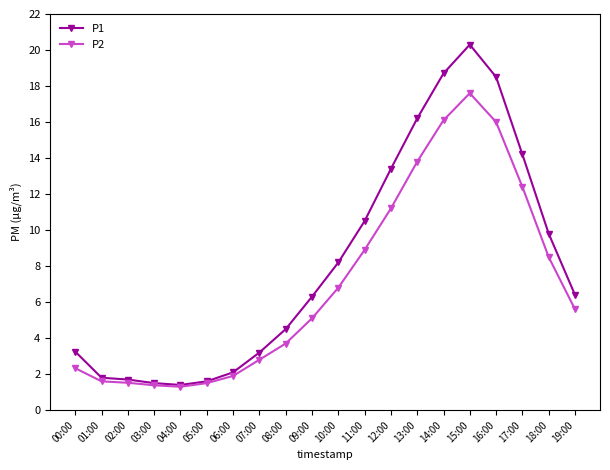

Which series has the largest range (max minus min)?

P1